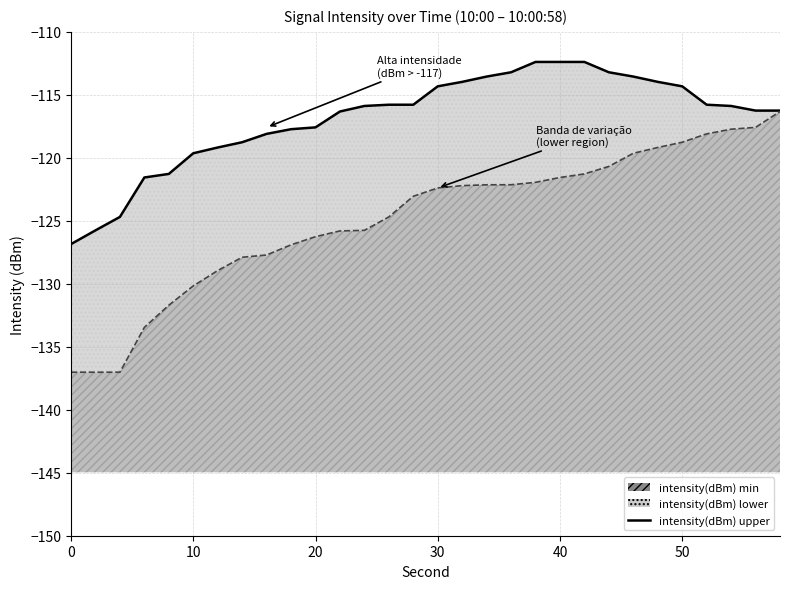

Reading left to right, what are all the values shown in this chart?

-126.8	-125.8	-124.7	-121.6	-121.3	-119.6	-119.2	-118.8	-118.1	-117.7	-117.6	-116.3	-115.9	-115.8	-115.8	-114.3	-114.0	-113.6	-113.2	-112.4	-112.4	-112.4	-113.2	-113.6	-114.0	-114.3	-115.8	-115.9	-116.3	-116.3